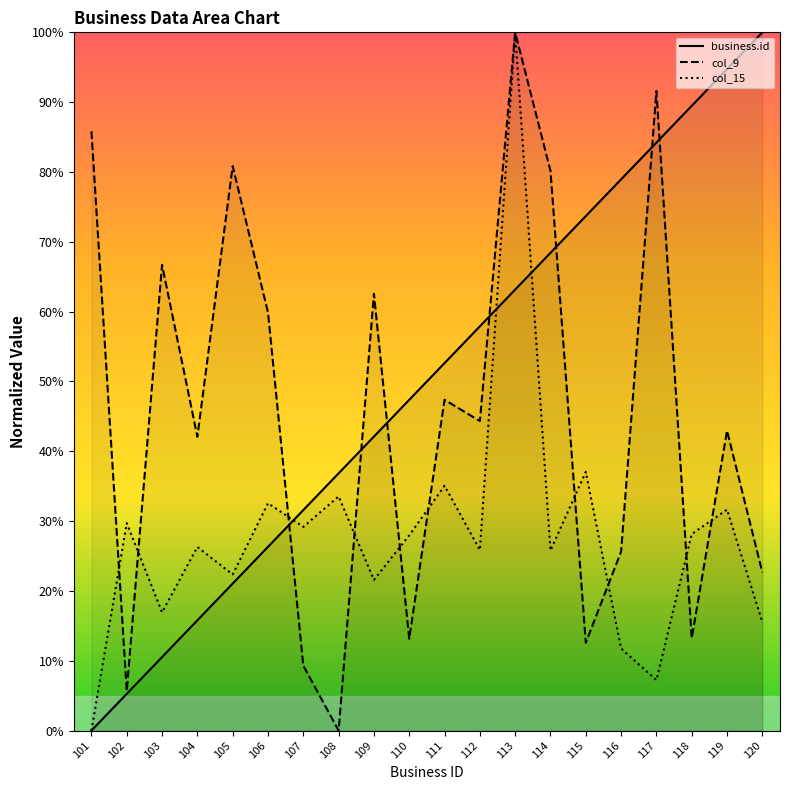

How many intersections are there between col_15 and business.id?

3